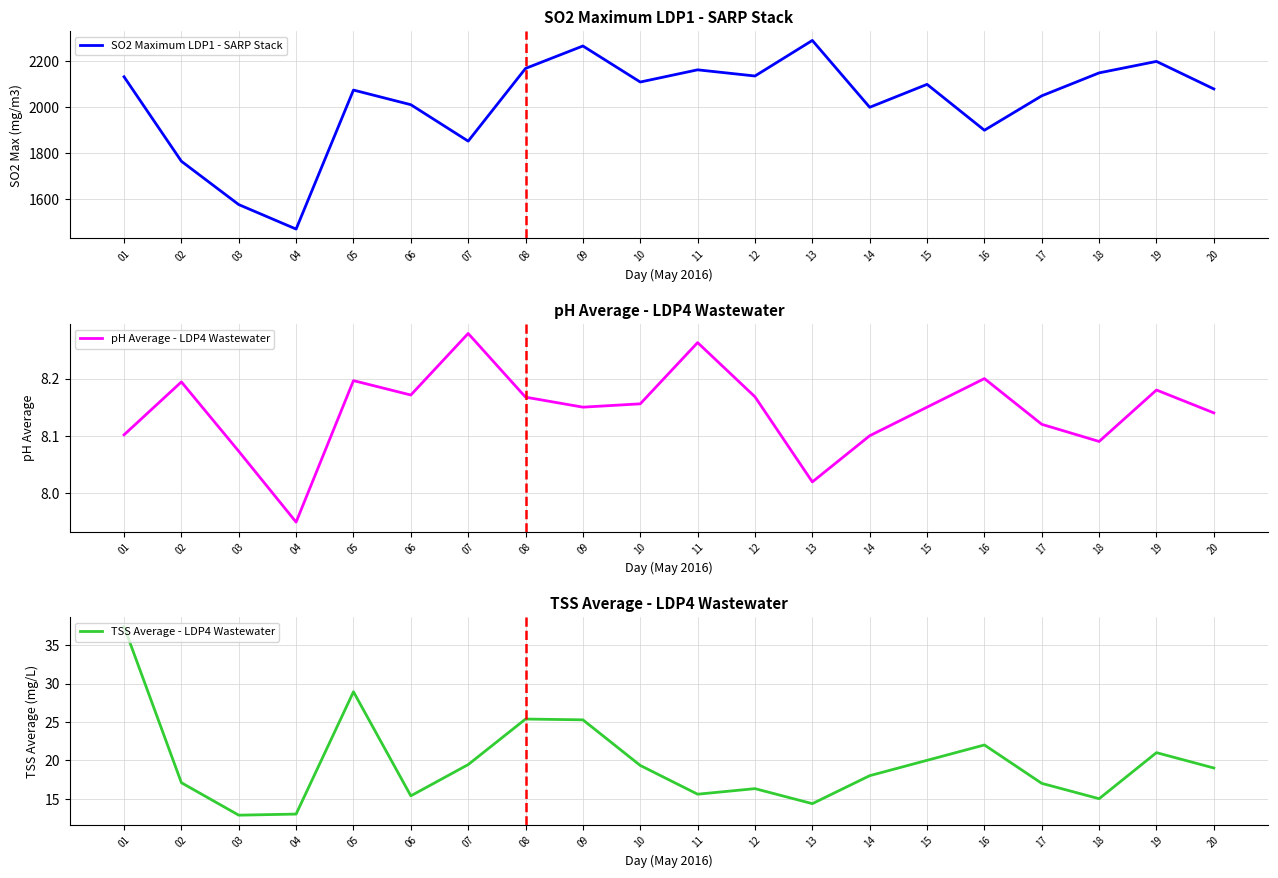

What is the value of the pH Average - LDP4 Wastewater point at the 1st from the left?

8.1